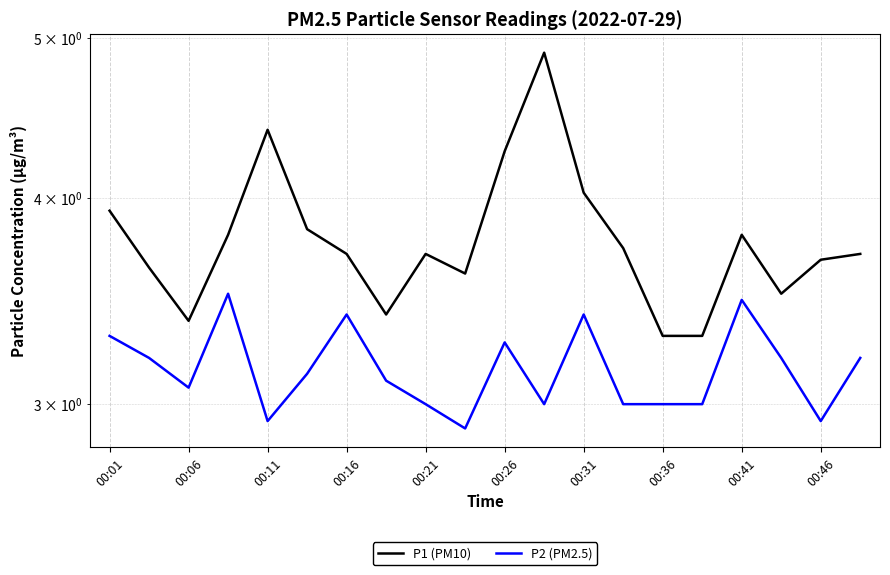

Which series has the largest range (max minus min)?

P1 (PM10)